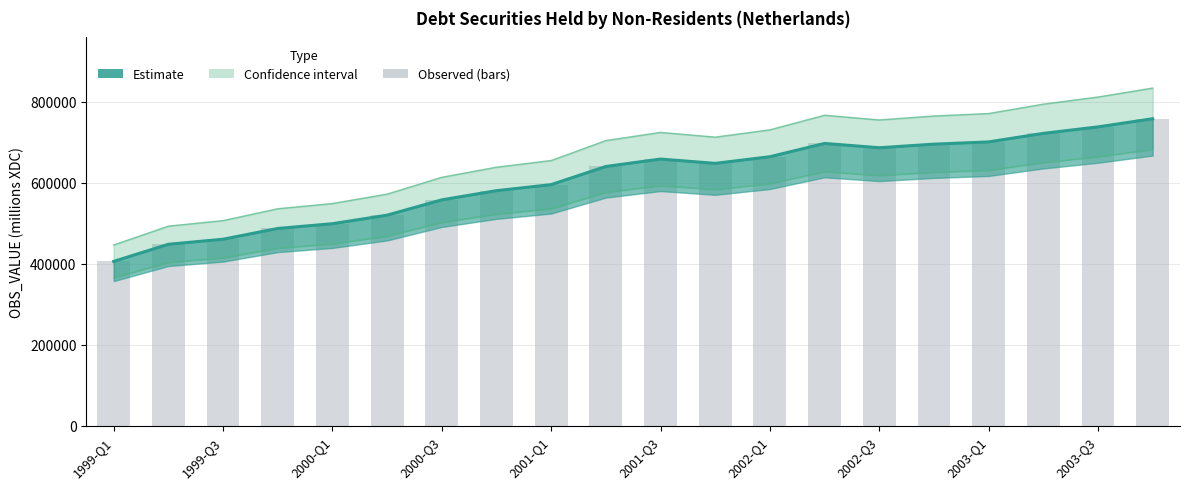

Count the number of categories in the chart.

20